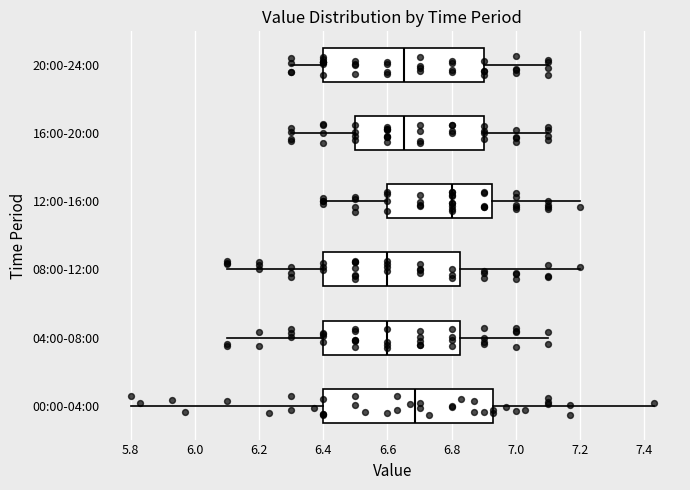

Reading bottom to top, transcribe this box plot: for each box, give where its median line is, the range the box spans, and where its two whiskers end, as read against the x-axis. The values are not printed on the chart, so give them approximately, as read against the axis.

00:00-04:00: median 6.68, box 6.40 to 6.94, whiskers 5.80 to 7.44
04:00-08:00: median 6.60, box 6.40 to 6.82, whiskers 6.10 to 7.10
08:00-12:00: median 6.60, box 6.40 to 6.82, whiskers 6.10 to 7.20
12:00-16:00: median 6.80, box 6.60 to 6.92, whiskers 6.40 to 7.20
16:00-20:00: median 6.66, box 6.50 to 6.90, whiskers 6.30 to 7.10
20:00-24:00: median 6.66, box 6.40 to 6.90, whiskers 6.30 to 7.10